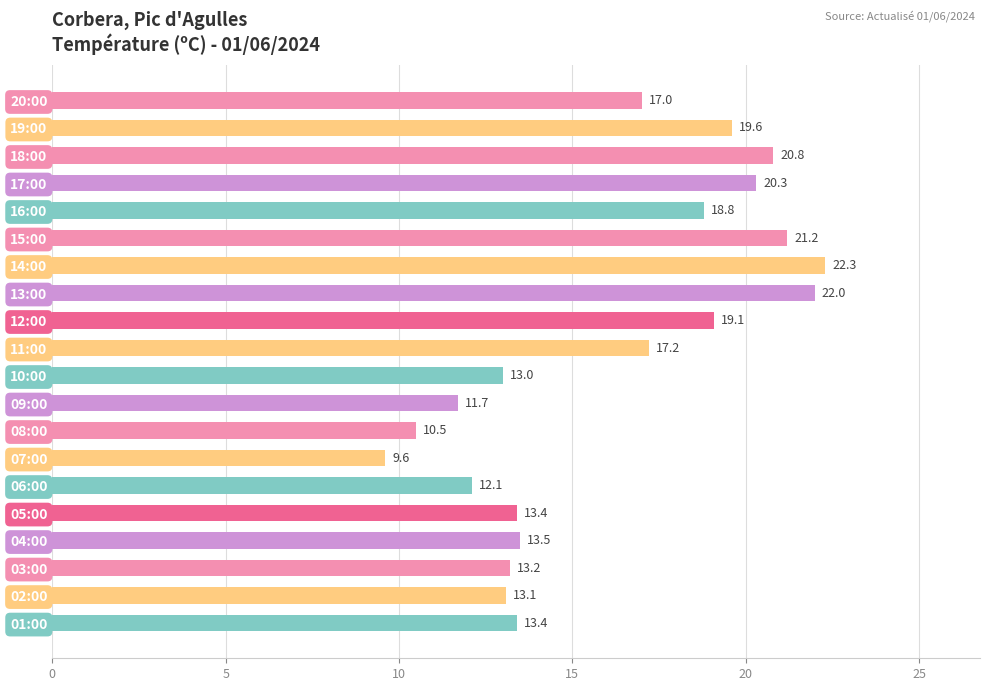

What is the sum of all values?

321.8